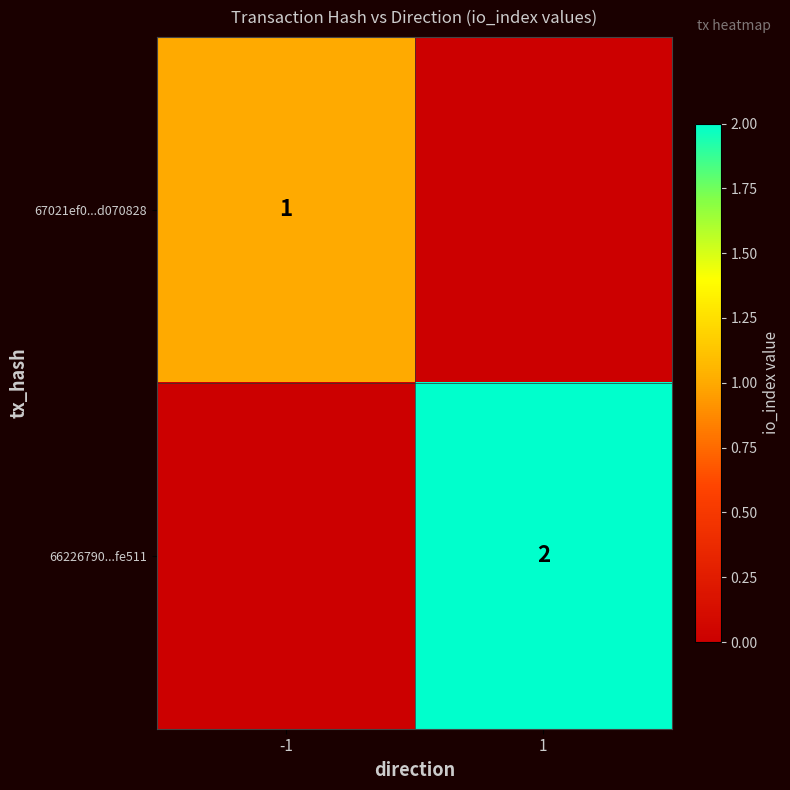

The 66226790...fe511 series shows 2 at 1. True or false?

True